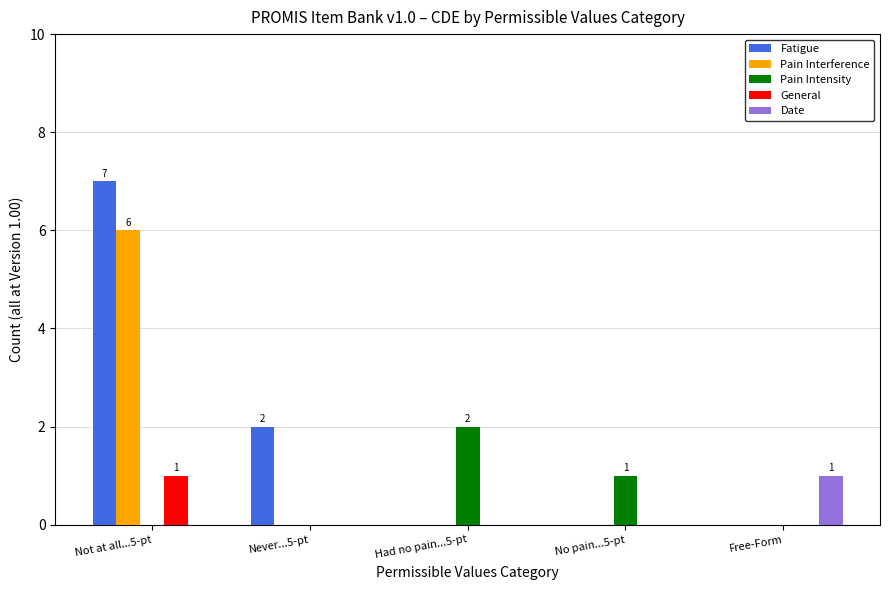

Is the value of Pain Interference at Free-Form greater than the value of Fatigue at Not at all...5-pt?

No